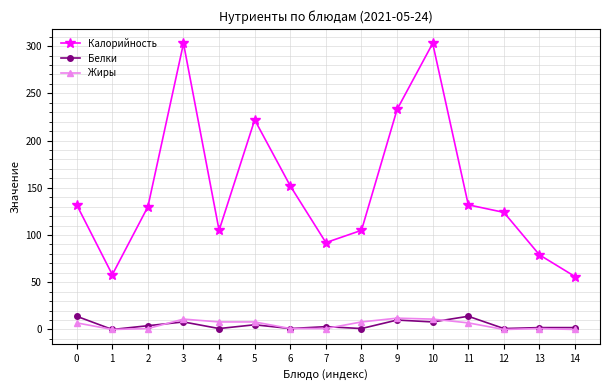

What is the value of the Калорийность point at the 13th from the left?

124